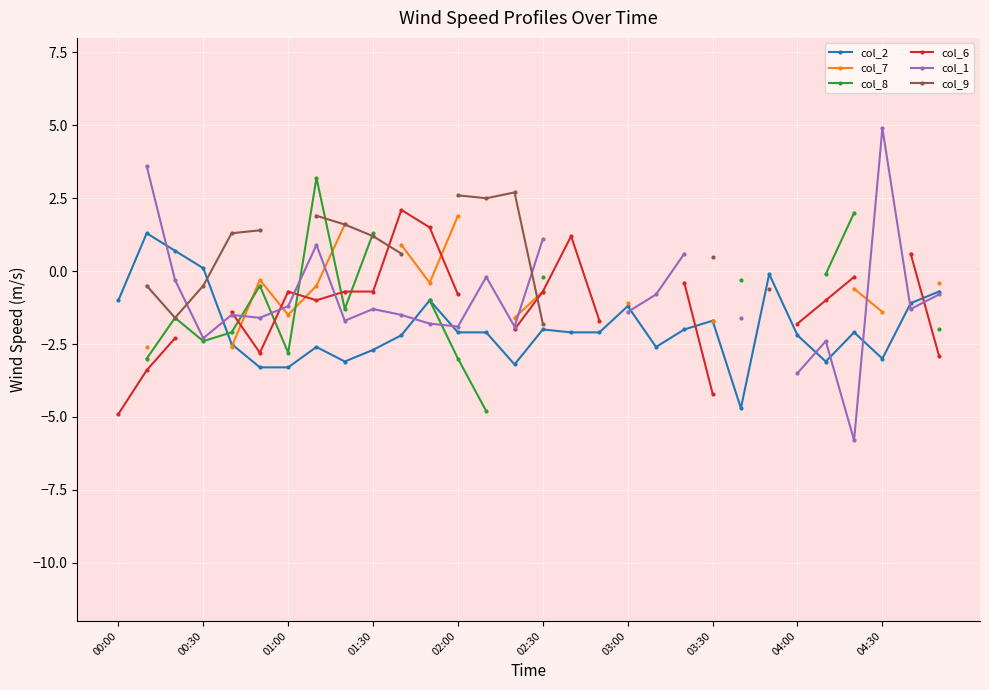

What is the minimum value for col_2?

-4.7